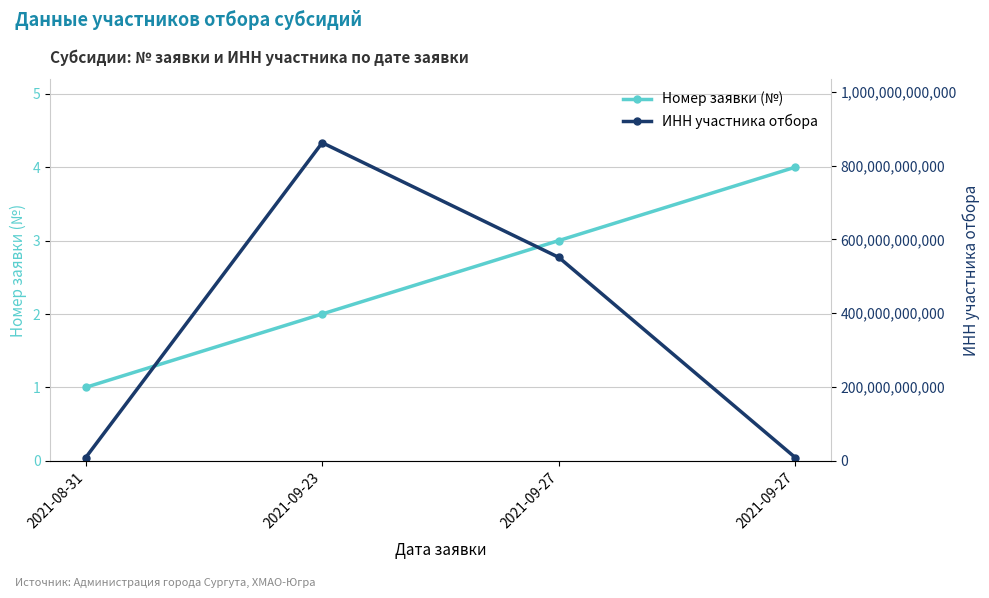

What are all the series names shown in the legend?

Номер заявки (№), ИНН участника отбора